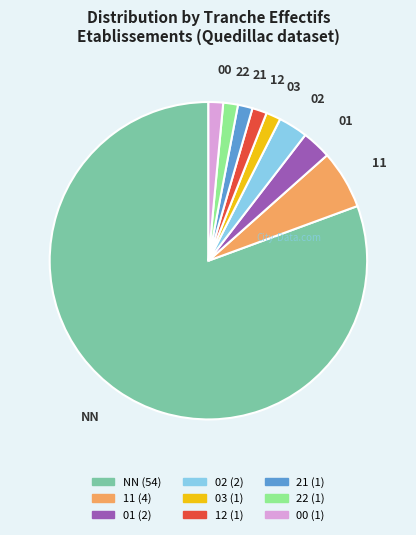

Is there any slice that represents more than half of the pie?

Yes